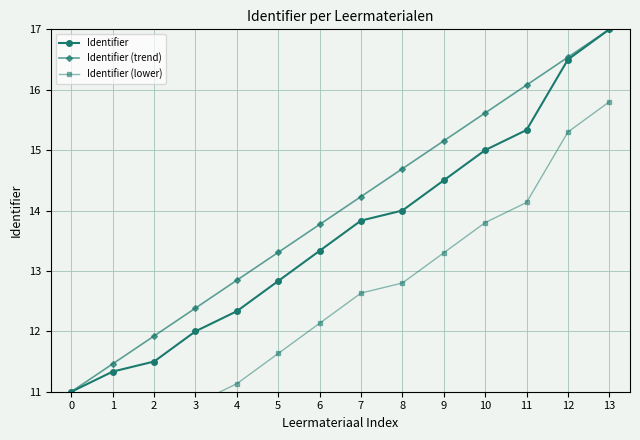

What is the value of the Identifier point at the 10th from the left?

14.5